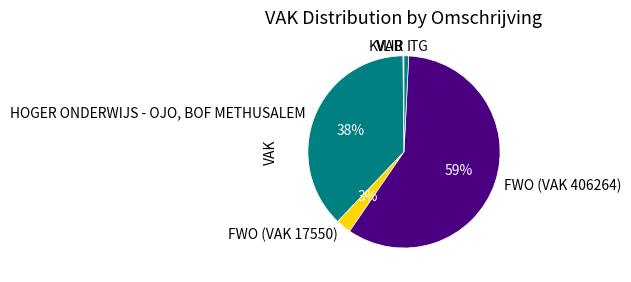

Does HOGER ONDERWIJS - OJO, BOF METHUSALEM account for over 50% of the chart?

No